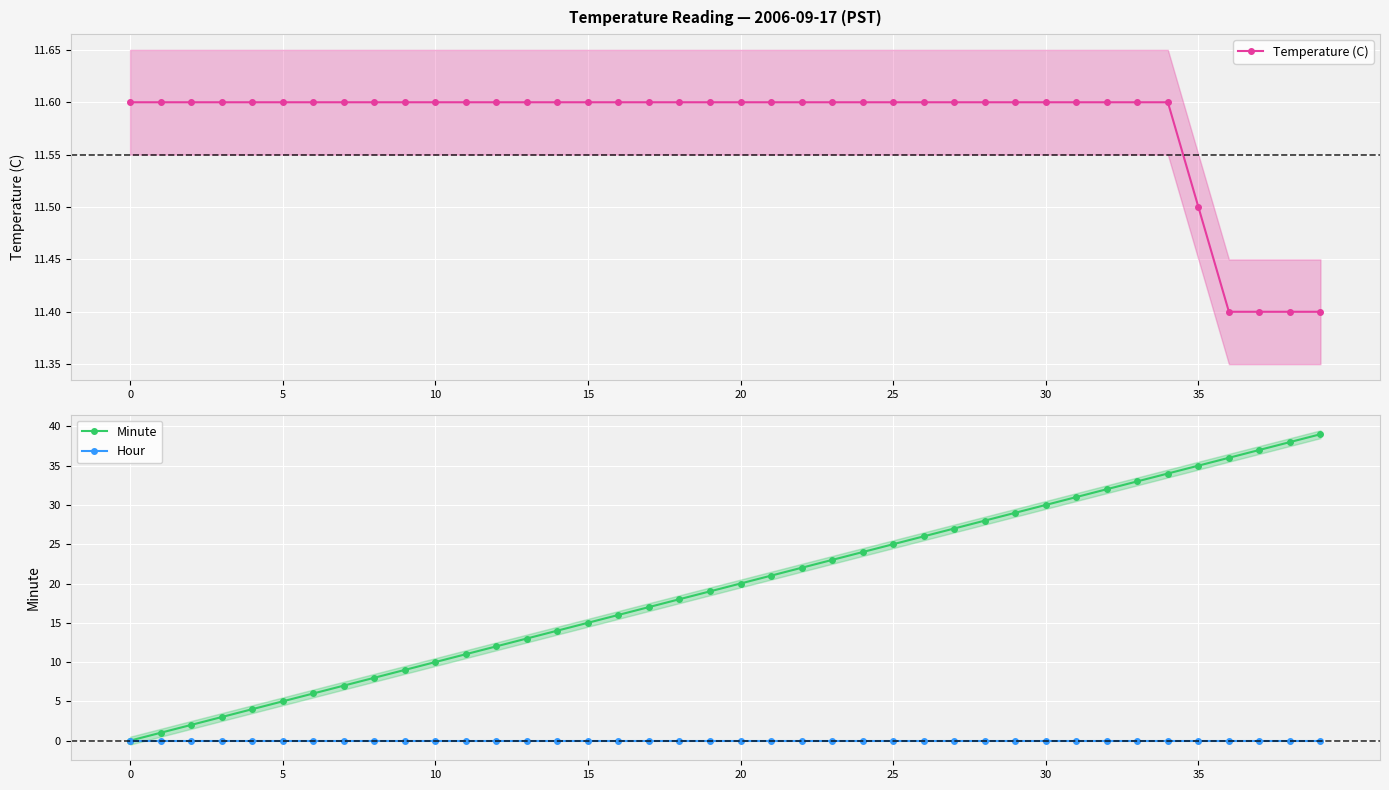

List the series in order of their peak value, highest first.

Minute, Temperature (C), Hour